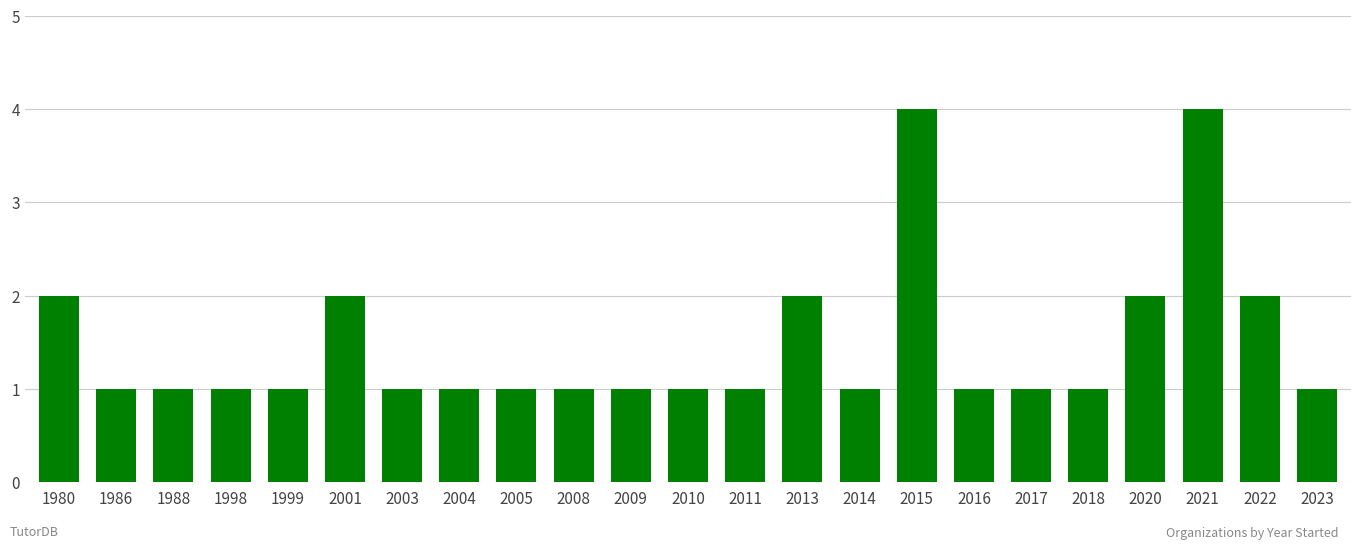

What is the greatest value displayed?

4